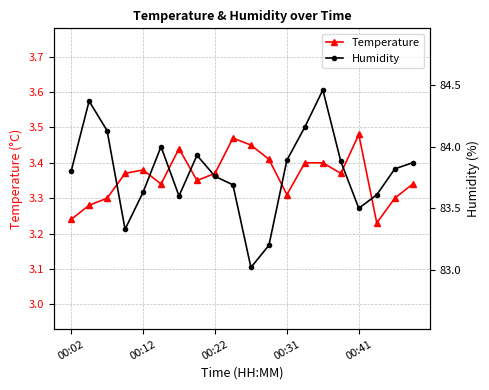

True or false: Humidity and Temperature cross at least once.

False